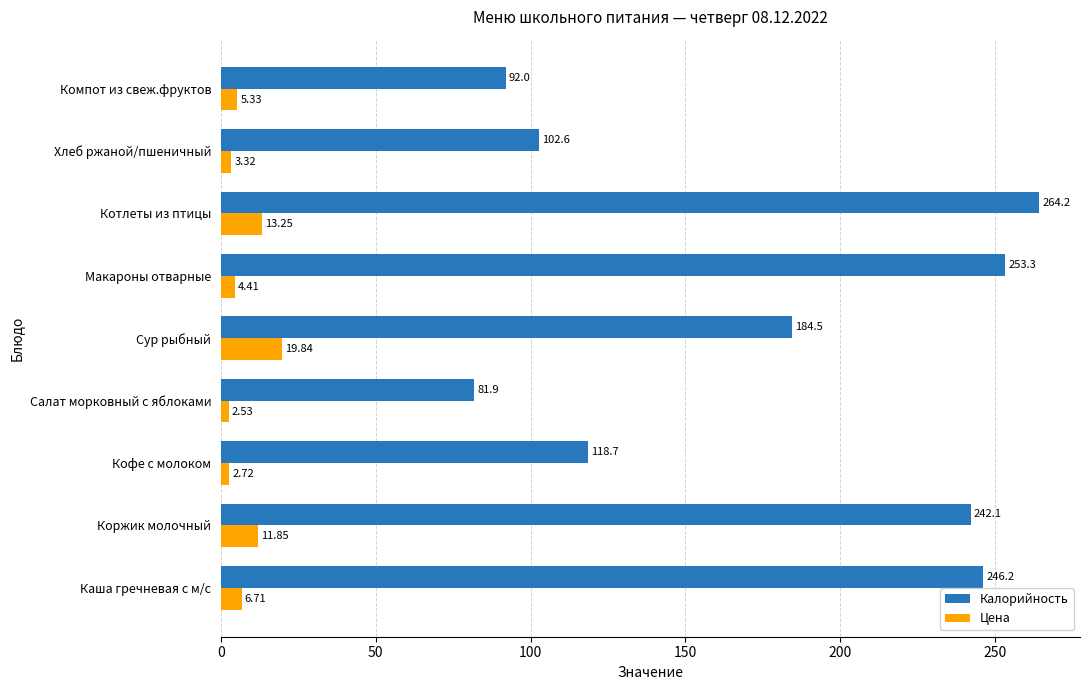

At which label does Калорийность reach its peak?

Котлеты из птицы